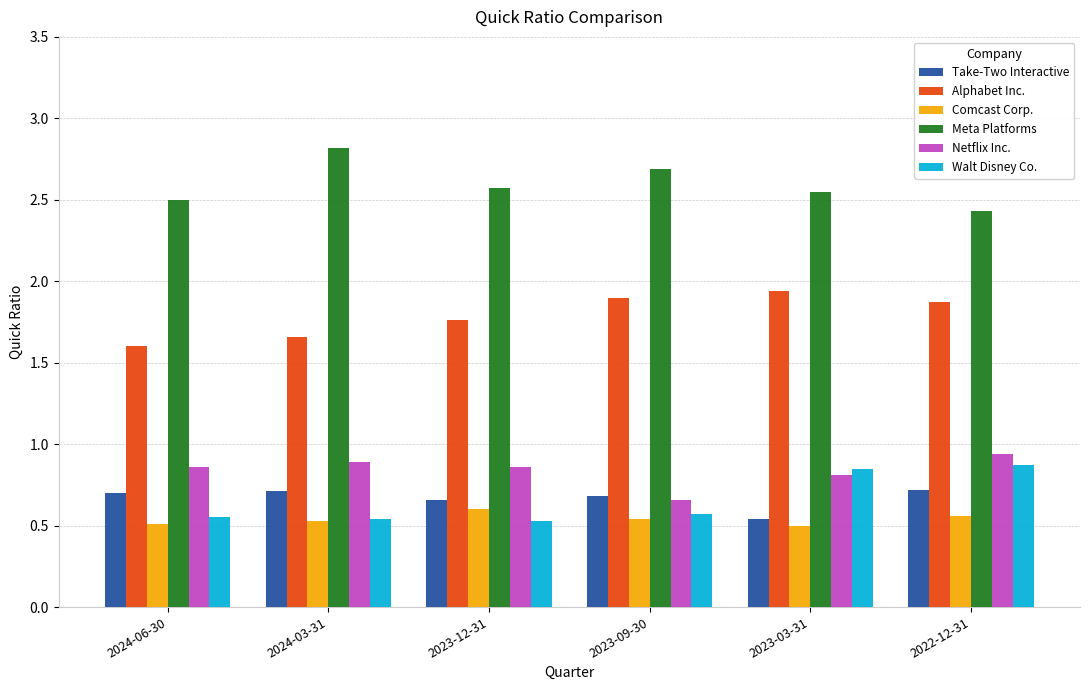

List the series in order of their peak value, highest first.

Meta Platforms, Alphabet Inc., Netflix Inc., Walt Disney Co., Take-Two Interactive, Comcast Corp.